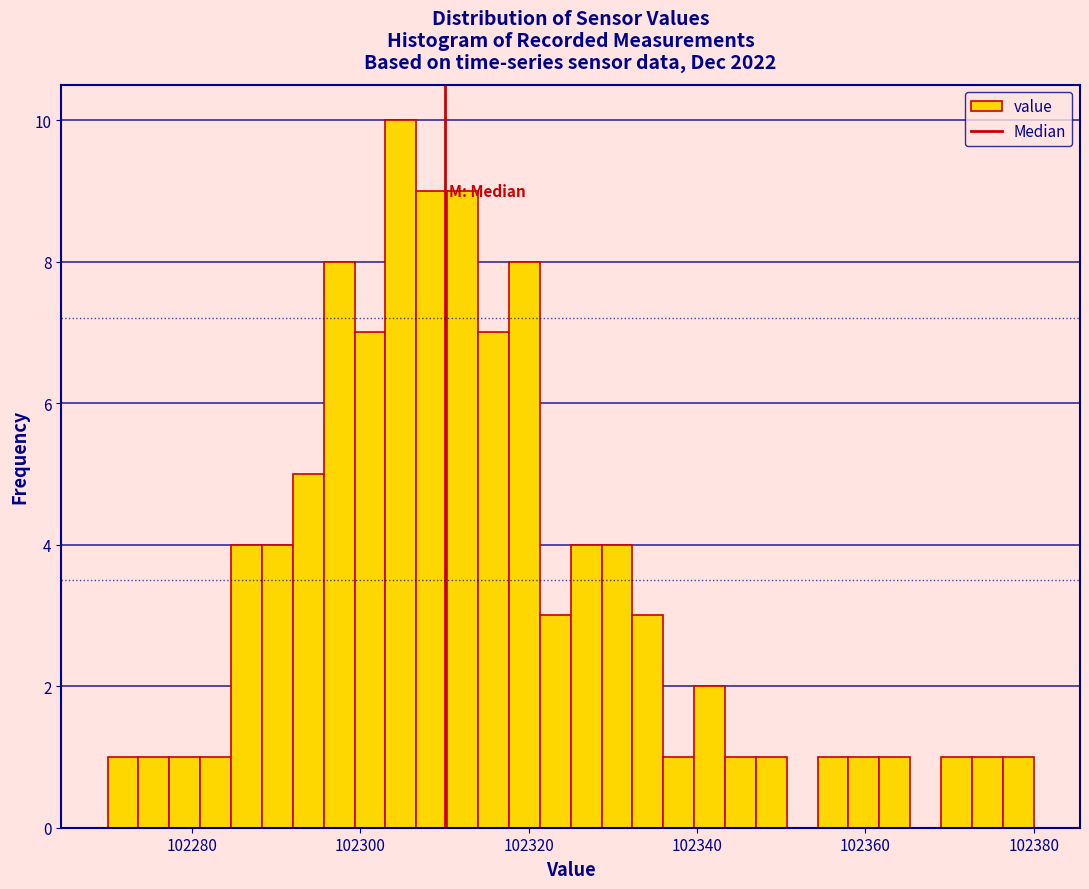

Around what value on the x-axis is the tallest bar? Give the approximate position of its centre, as read against the axis.

102304